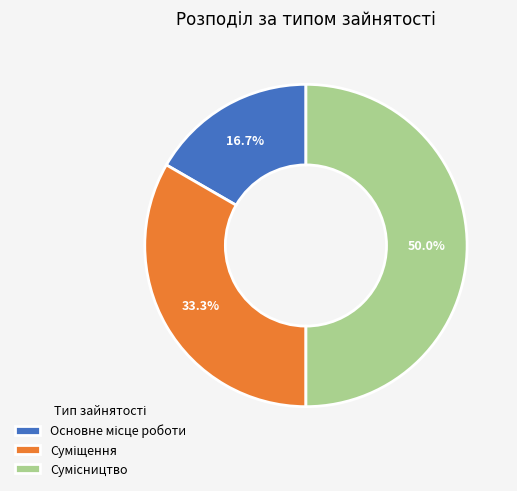

To the nearest percent, what is the combined percentage of Основне місце роботи and Сумісництво?

67%